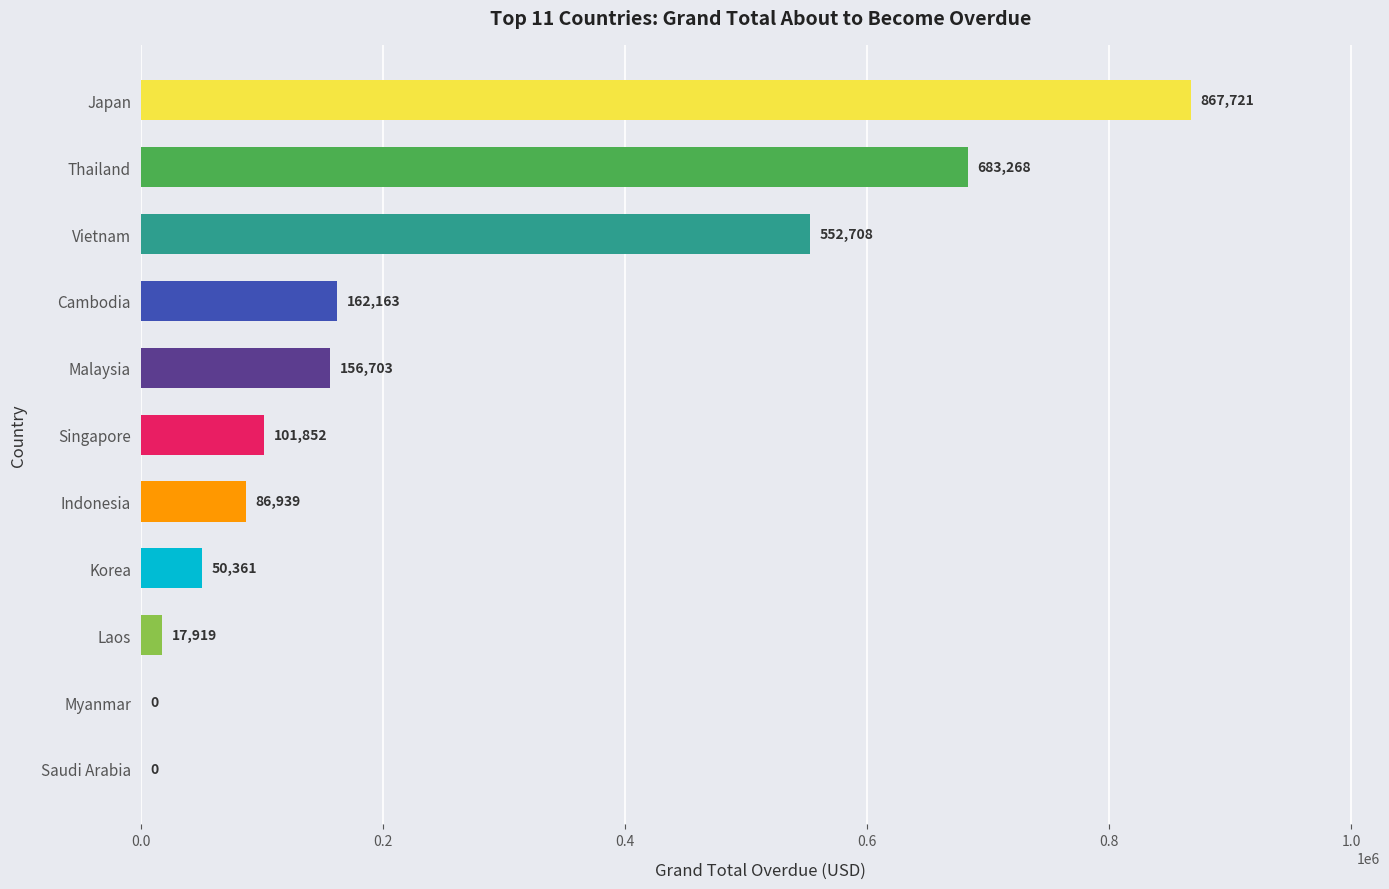

Which category has the highest value across all series?

Japan